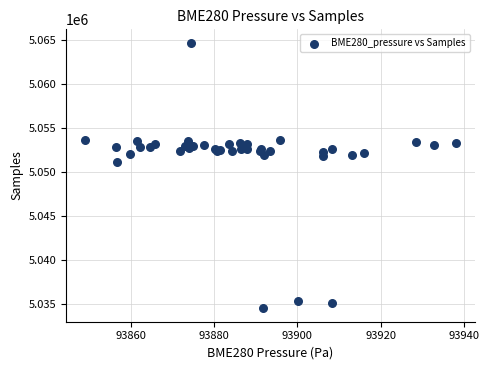

What Y value in the scatter plot is closest to 5049620?

5051208